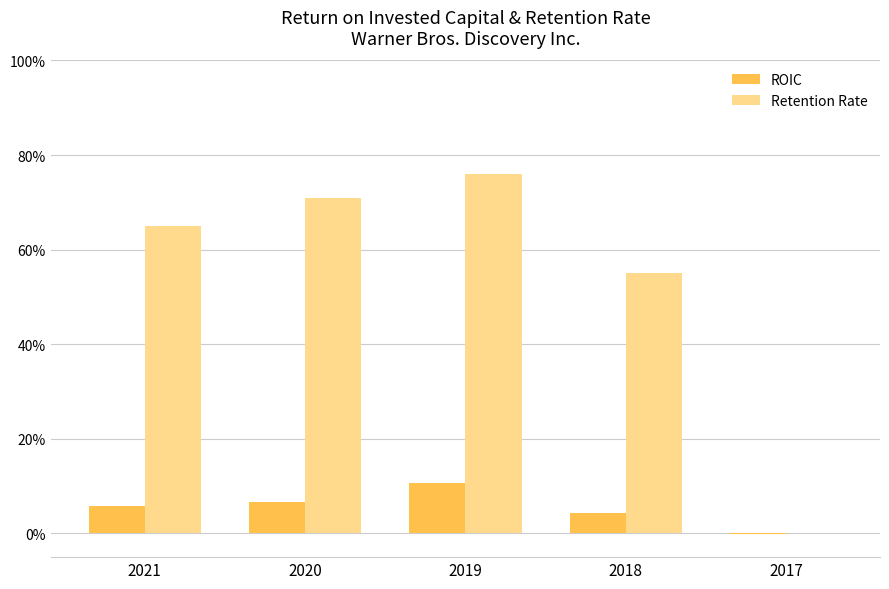

What are all the series names shown in the legend?

ROIC, Retention Rate